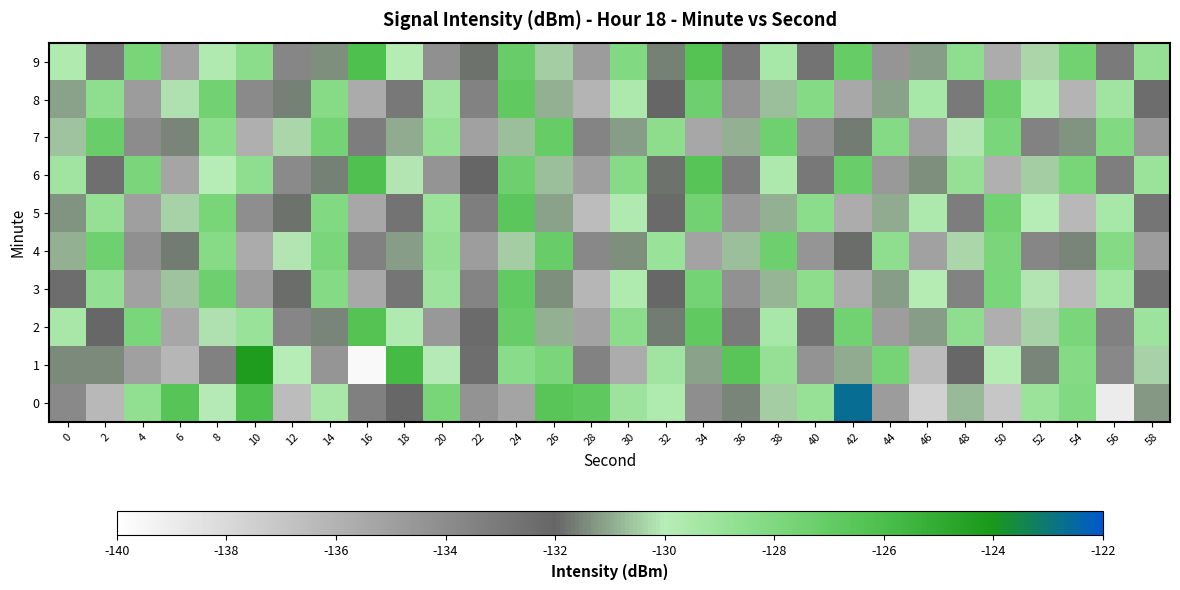

Count the number of data series in this chart.

10